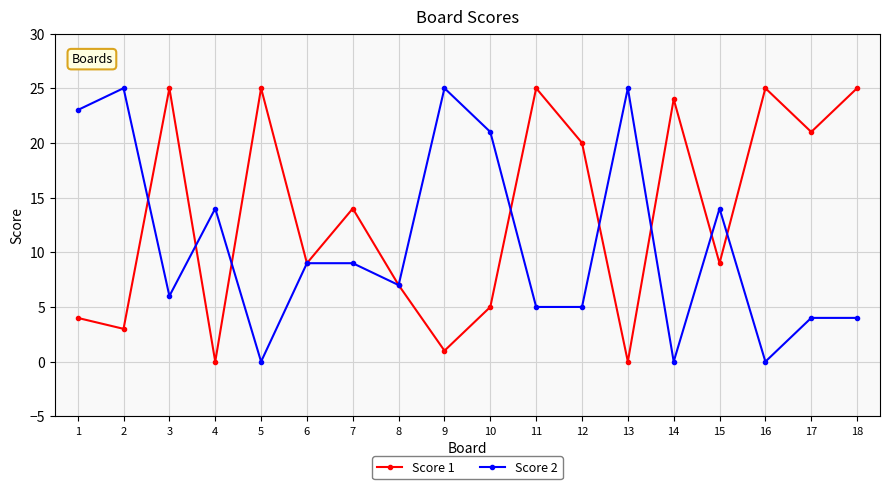

Rank the series at 14 from highest to lowest value.

Score 1, Score 2